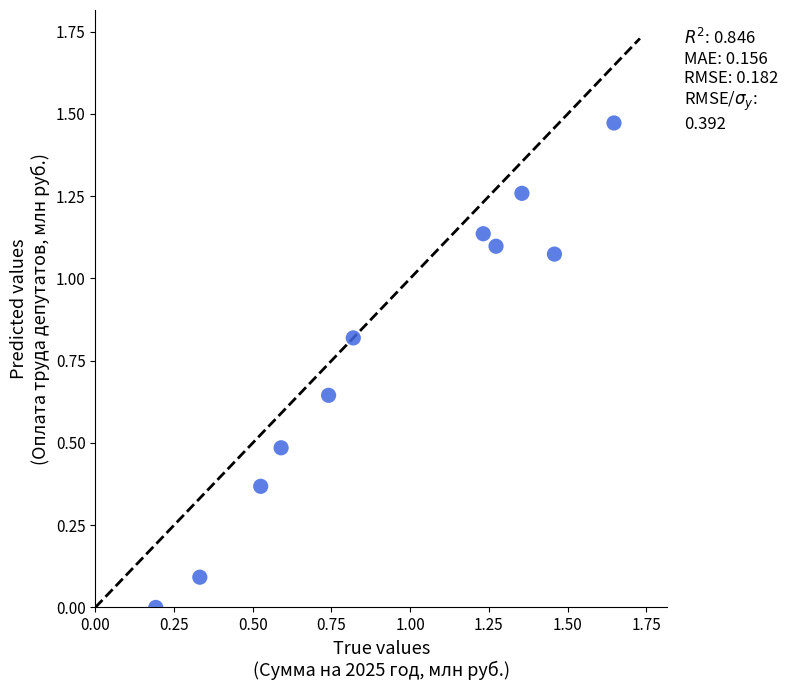

What is the average X value?

0.9